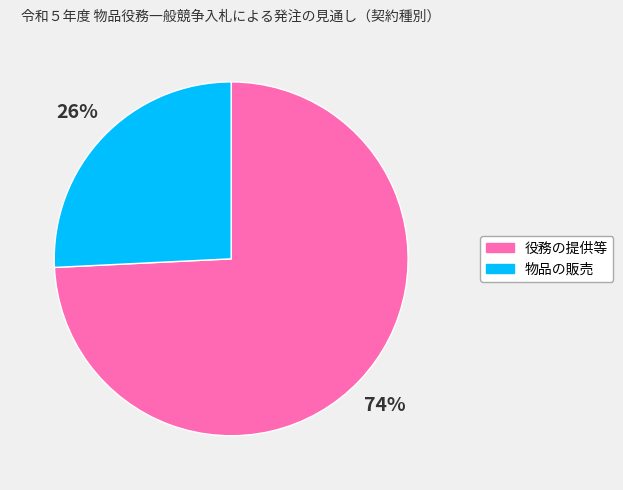

Is the sum of 物品の販売 and 役務の提供等 greater than half?

Yes